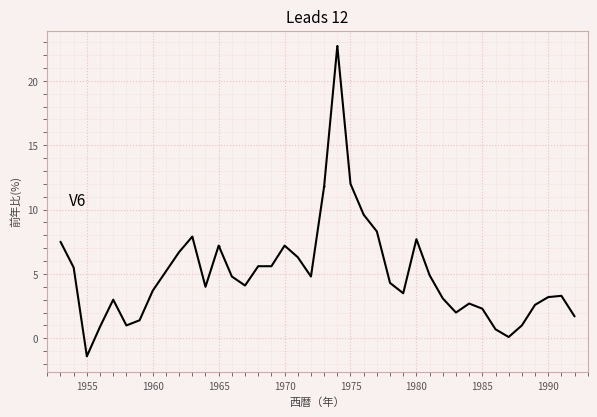

What is the minimum value shown in the chart?

-1.4